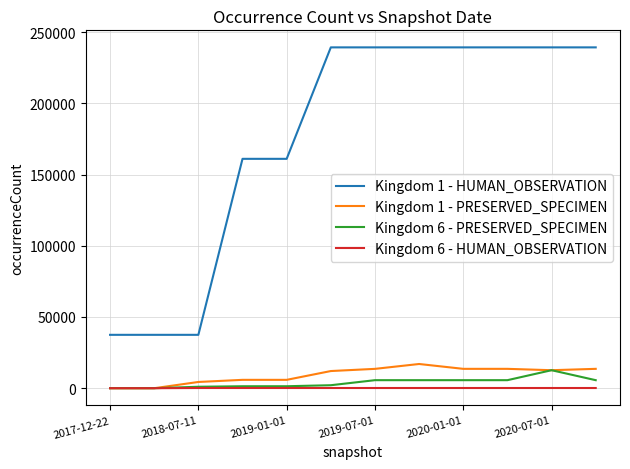

Which series has the largest total across all categories?

Kingdom 1 - HUMAN_OBSERVATION